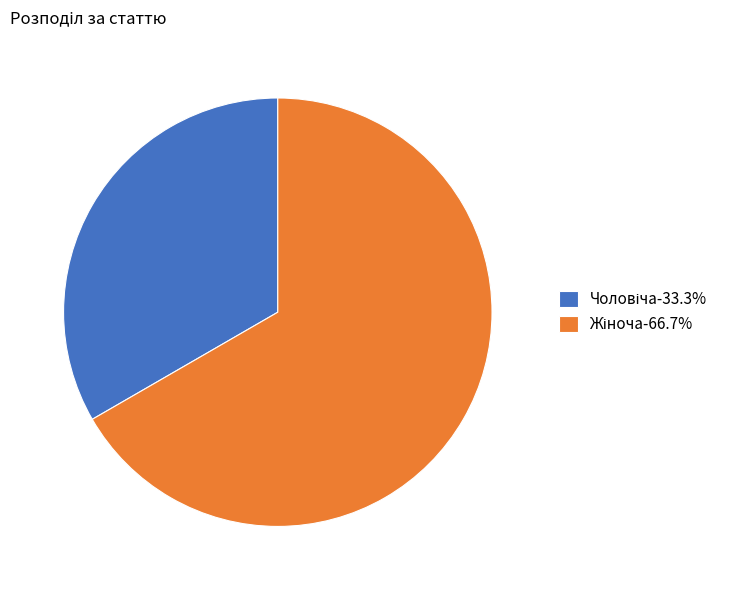

Is there a majority slice in this chart?

Yes